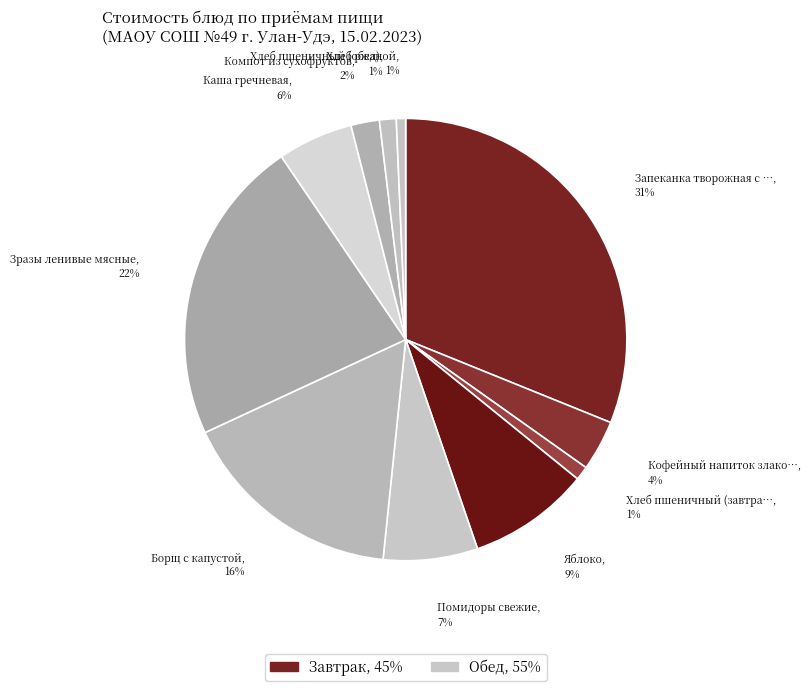

How many segments does this pie chart have?

11